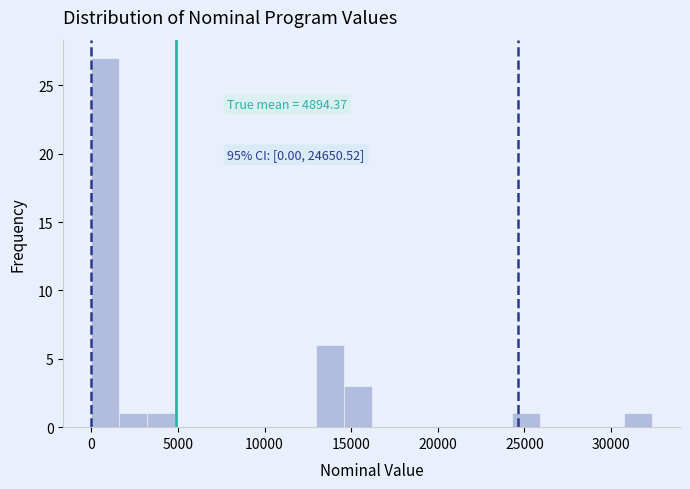

Read against the x-axis, roughly where is the centre of the tallest bar?

1000